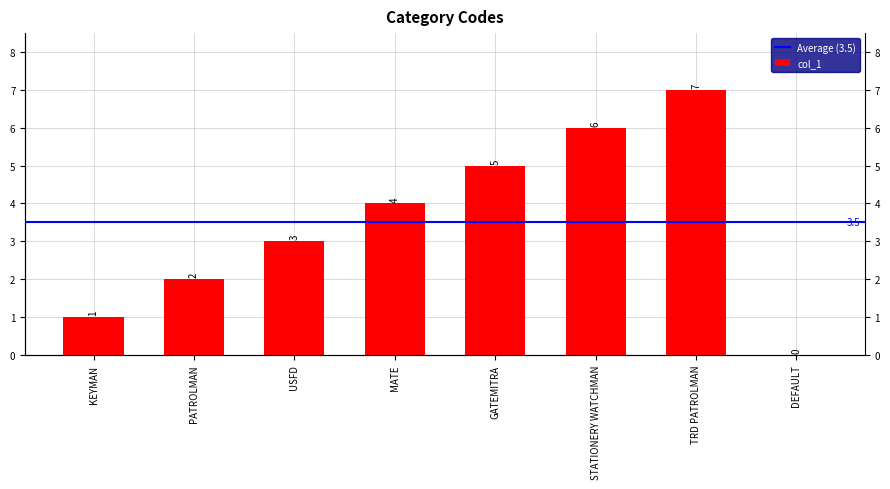

What is the approximate value at PATROLMAN?

2